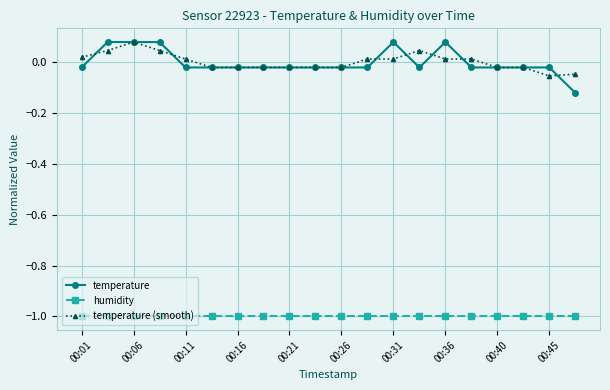

What is the value of the humidity point at the 16th from the left?

-1.0